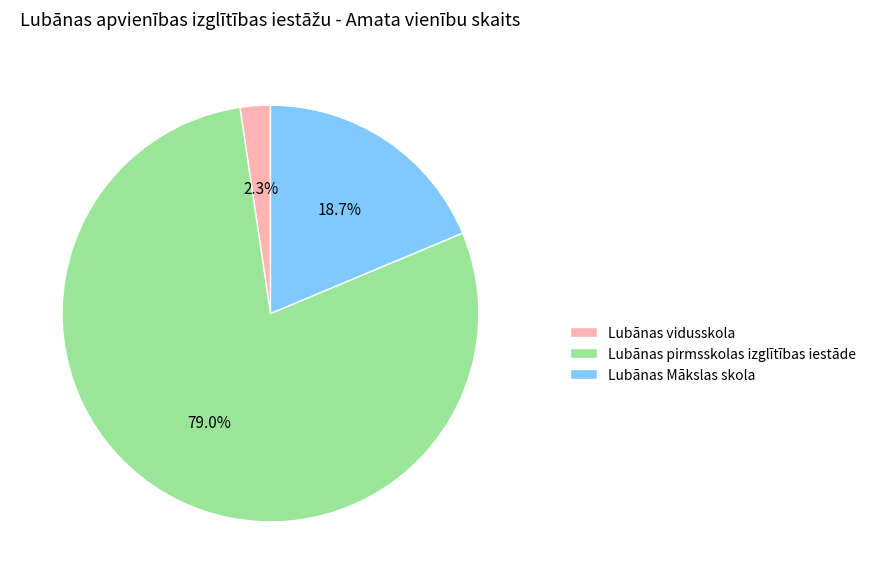

To the nearest percent, what portion does Lubānas vidusskola represent?

2%